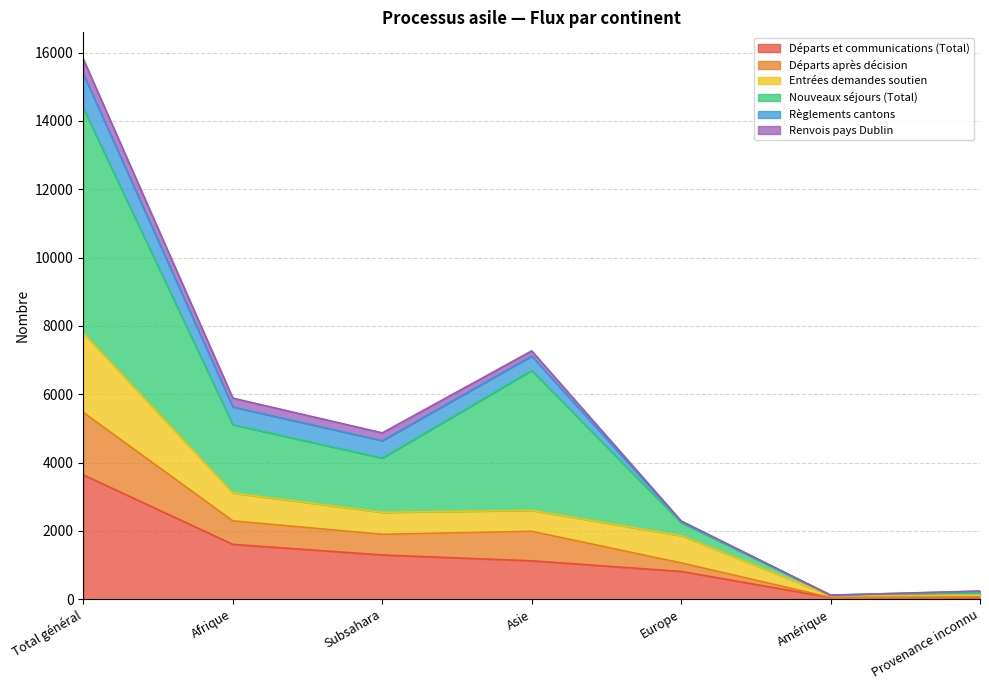

How many values in the Départs et communications (Total) series exceed 1124?

3